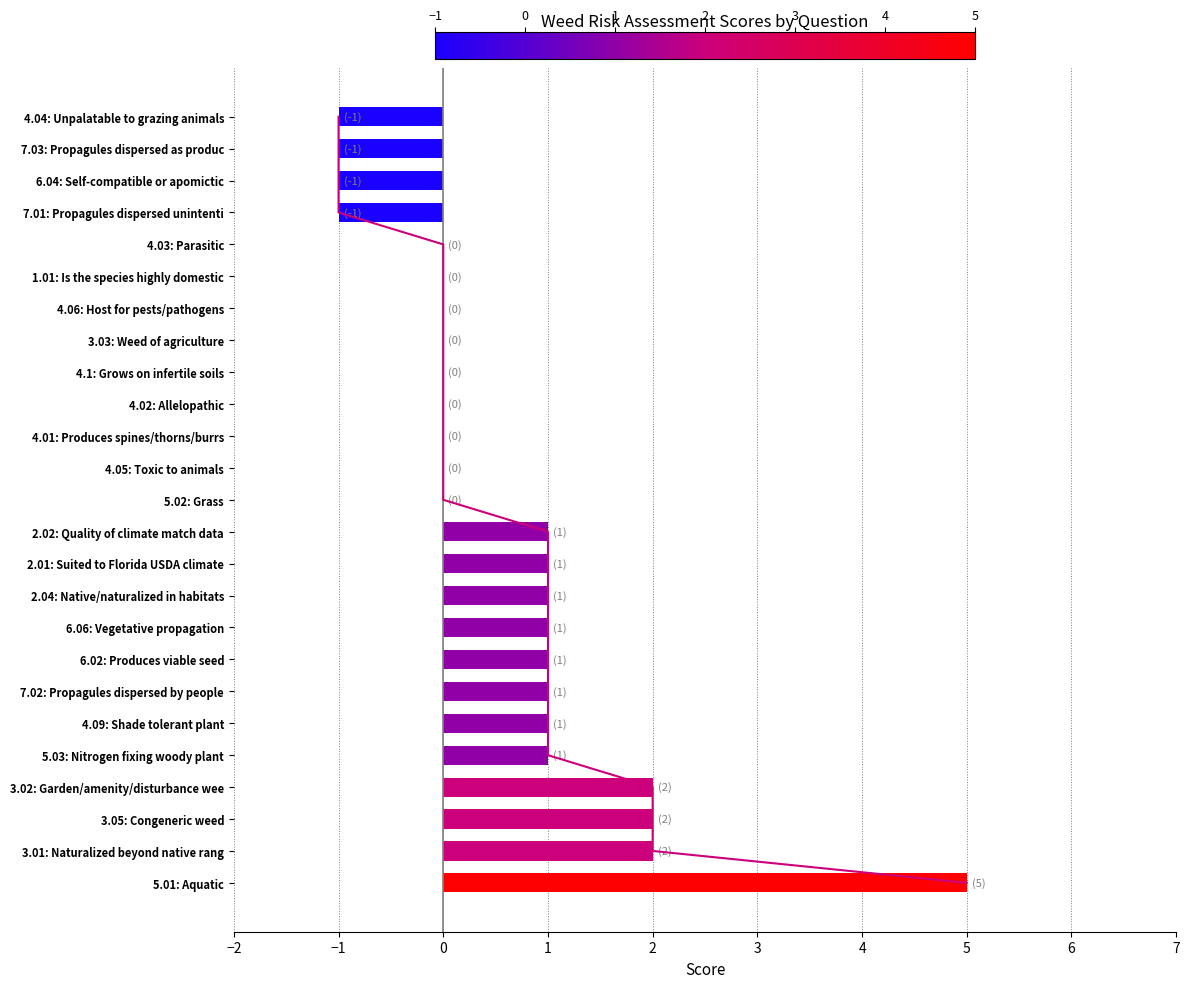

What is the minimum value shown in the chart?

-1